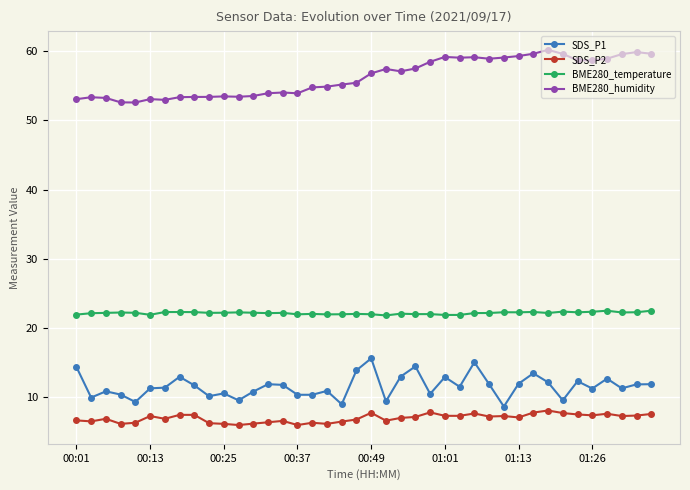

Does the chart have visible grid lines?

Yes